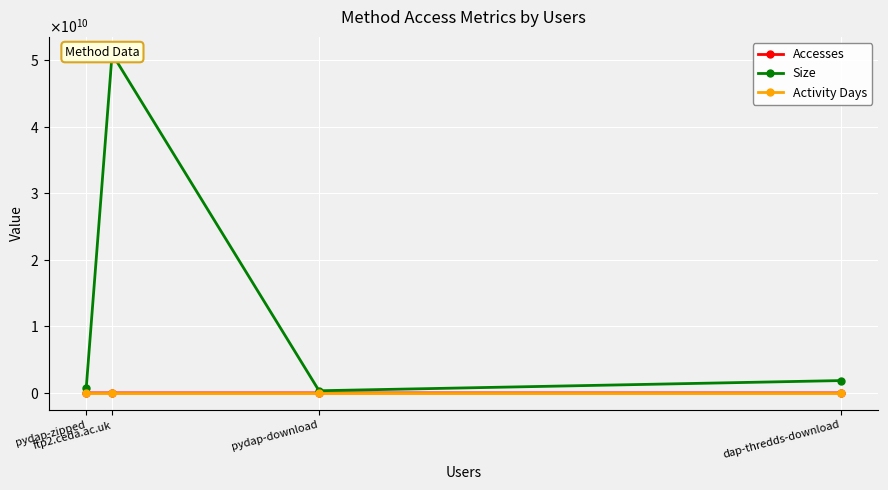

Is the value of Accesses at ftp2.ceda.ac.uk greater than the value of Size at dap-thredds-download?

No